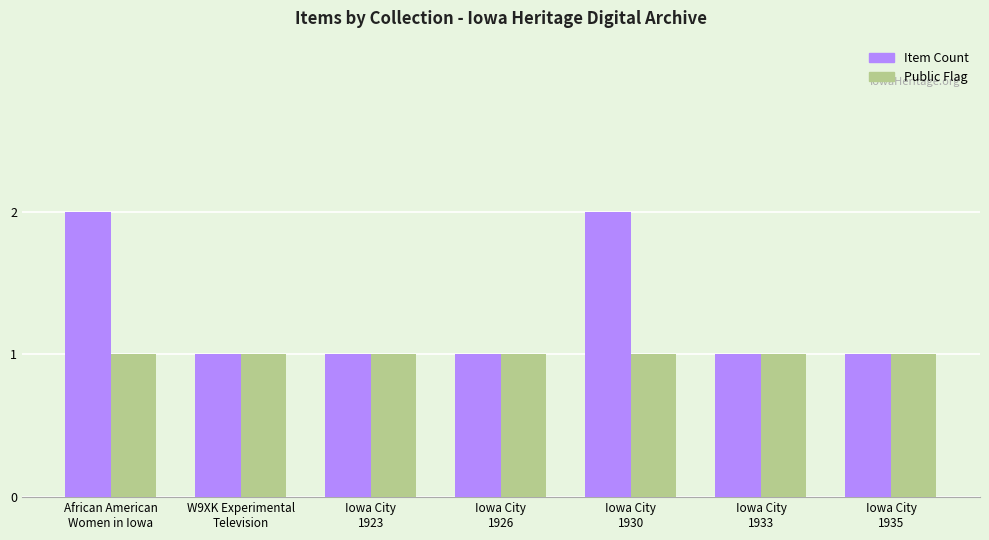

Reading left to right, extract all data points from this chart.

Item Count: 2	1	1	1	2	1	1
Public Flag: 1	1	1	1	1	1	1